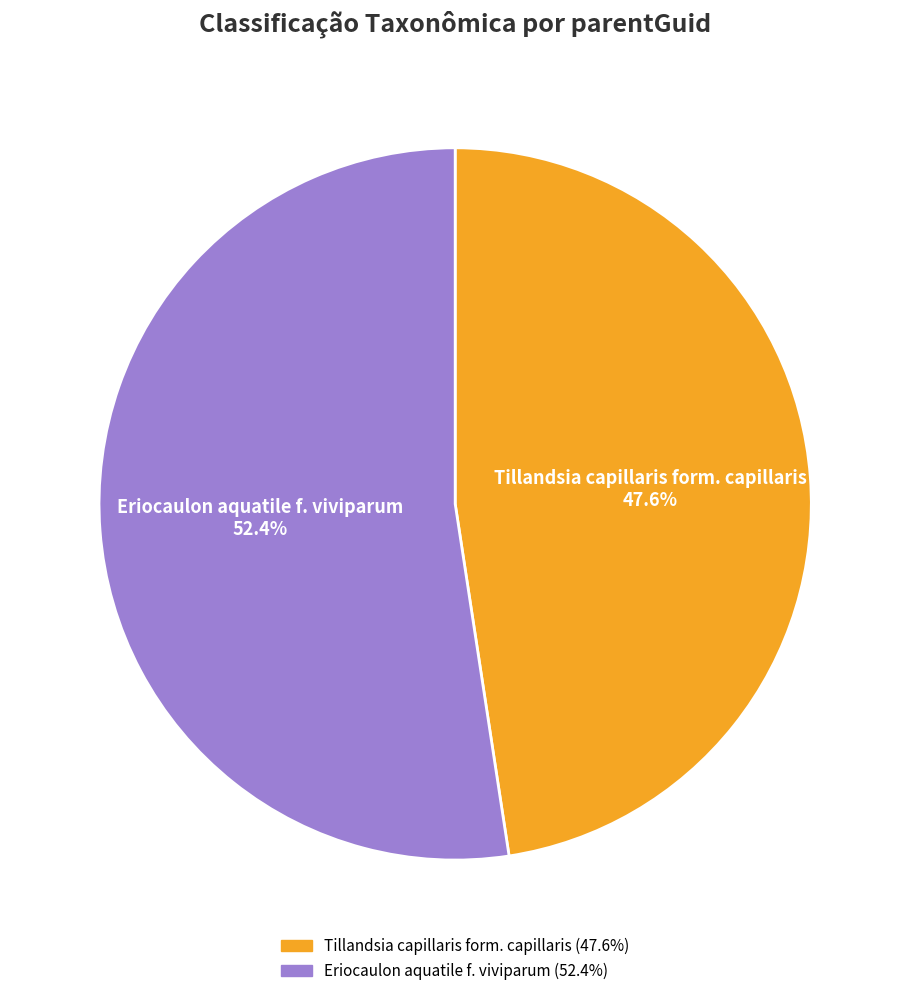

To the nearest percent, what is the difference between the largest and smallest slice percentages?

5%